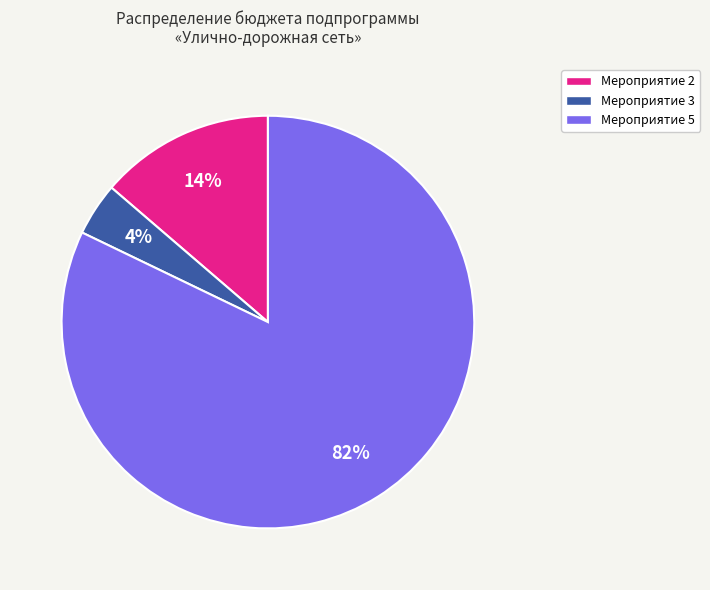

To the nearest percent, what portion does Мероприятие 2 represent?

14%